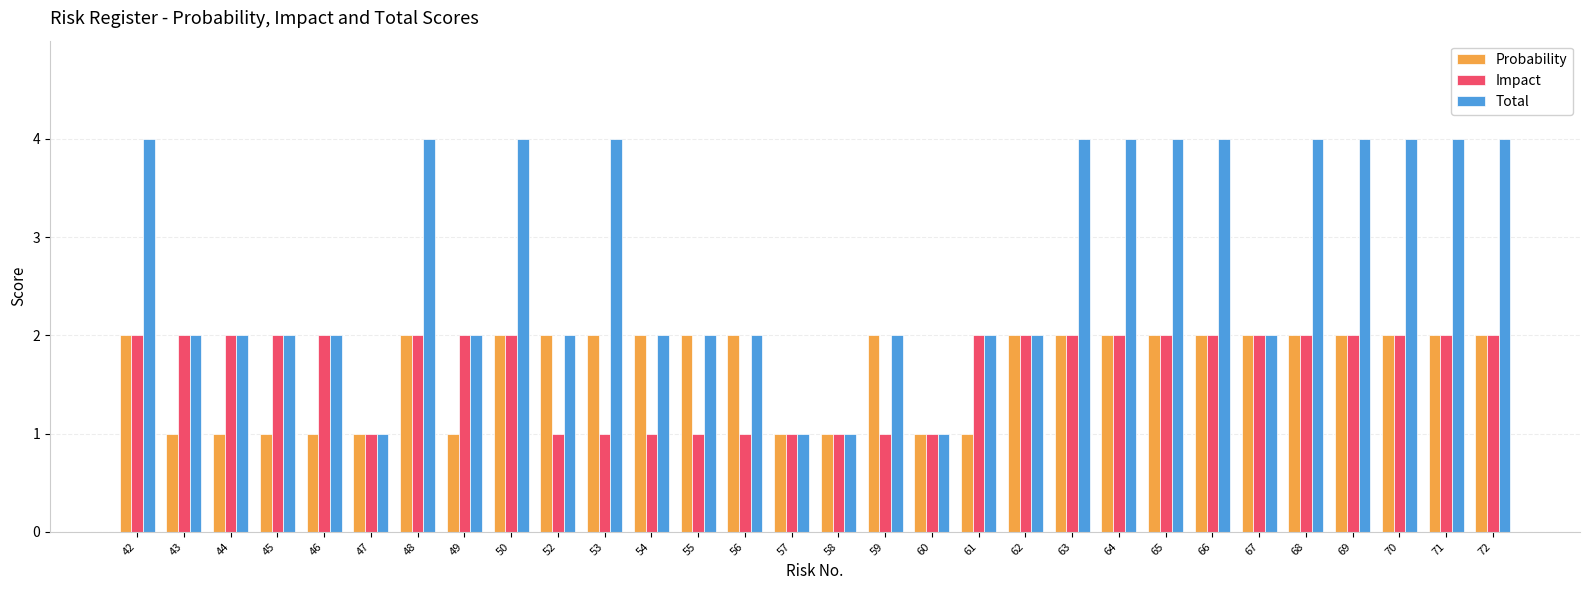

Which series has the largest total across all categories?

Total